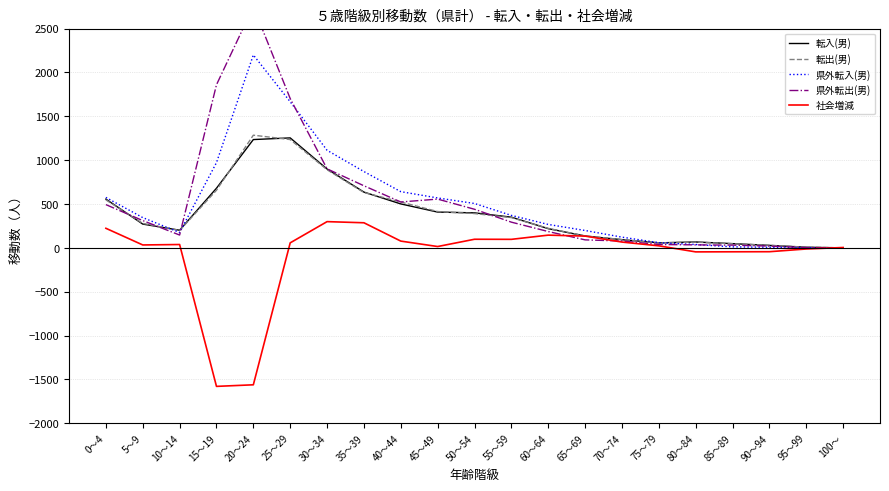

Is it true that 県外転出(男) equals 1703 at 25～29?

True